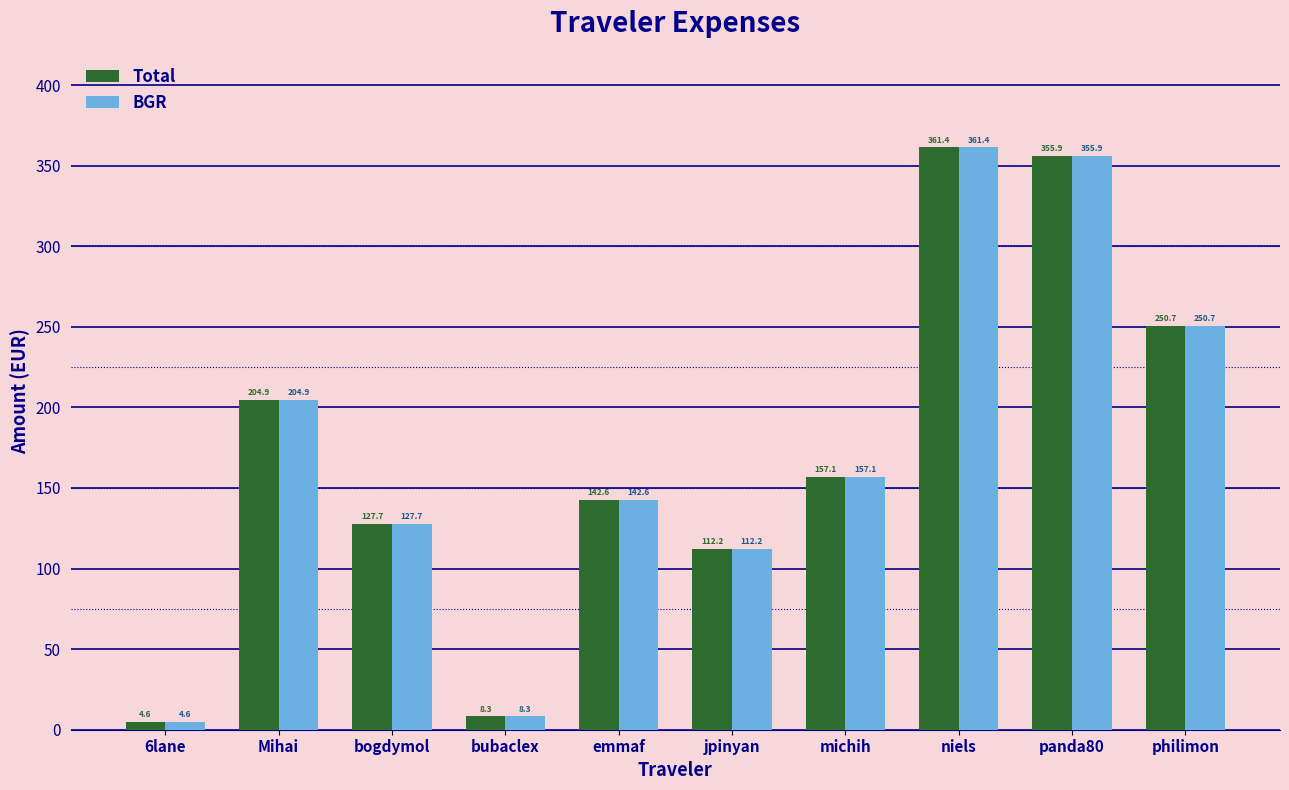

What are all the series names shown in the legend?

Total, BGR